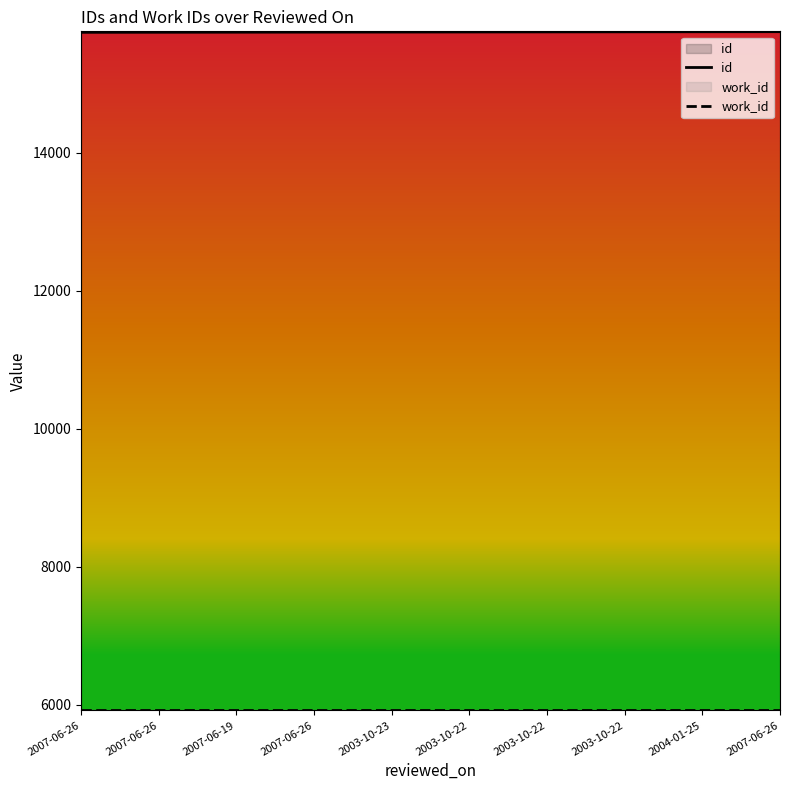

At which category does the chart reach its peak across all series?

2007-06-26